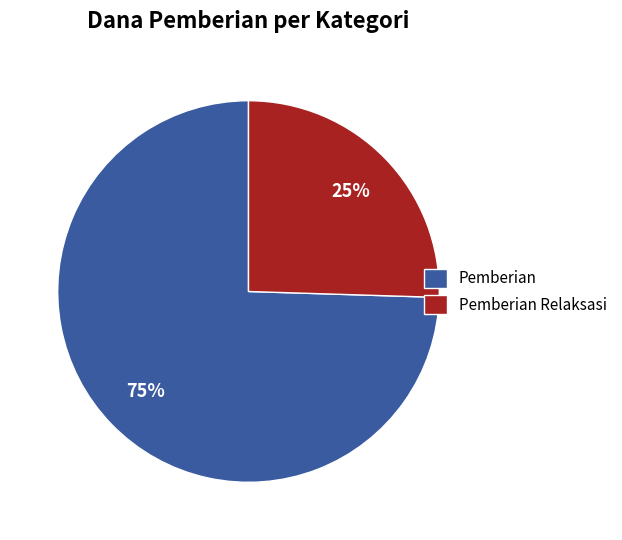

Rank the categories by value from highest to lowest.

Pemberian, Pemberian Relaksasi